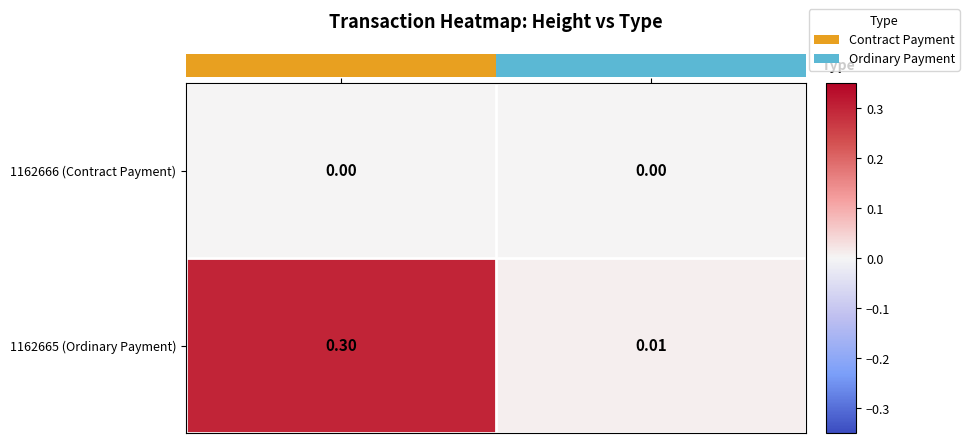

What is the greatest value displayed?

0.3